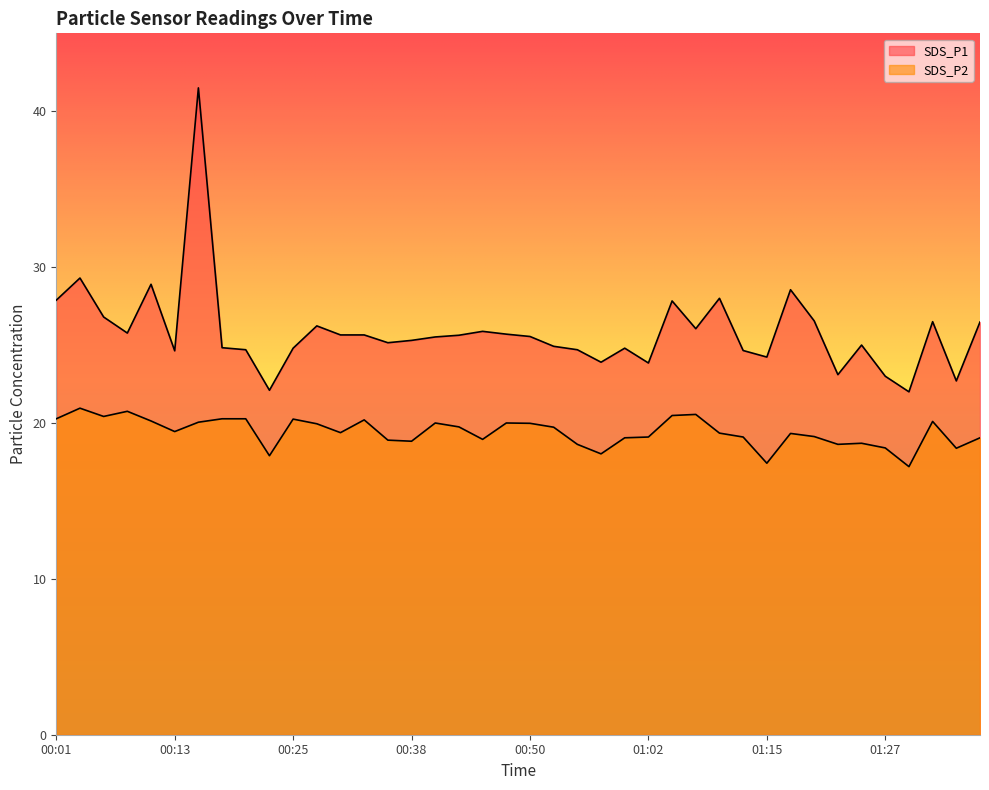

True or false: SDS_P2 has more than 1 interior local peaks.

True